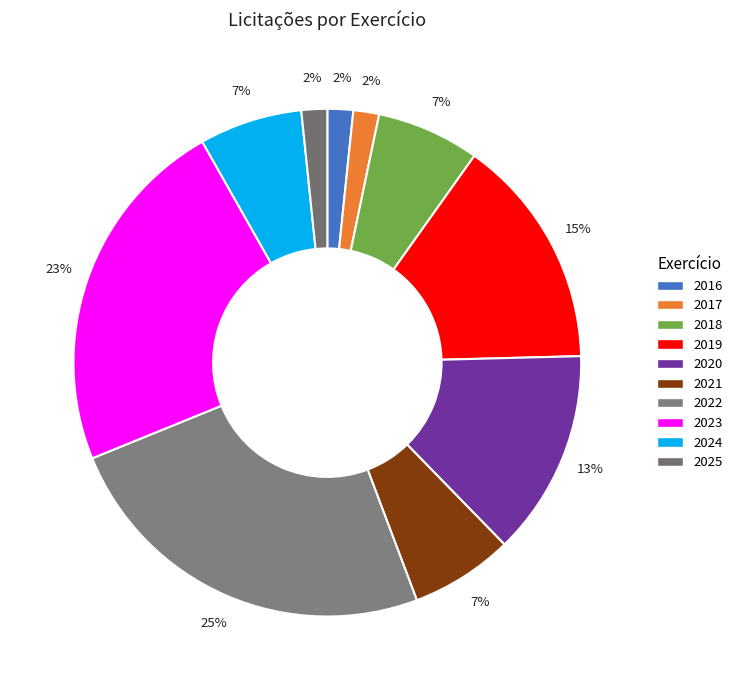

How many slices are in this pie chart?

10